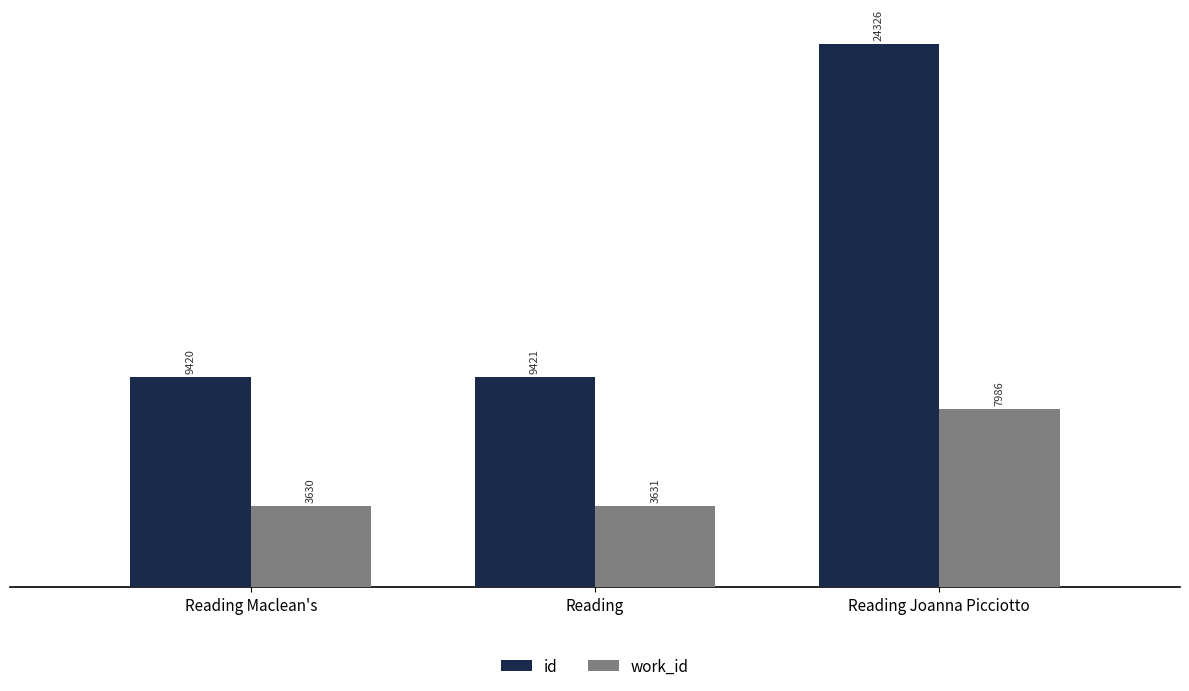

The work_id series shows 6147 at Reading Maclean's. True or false?

False